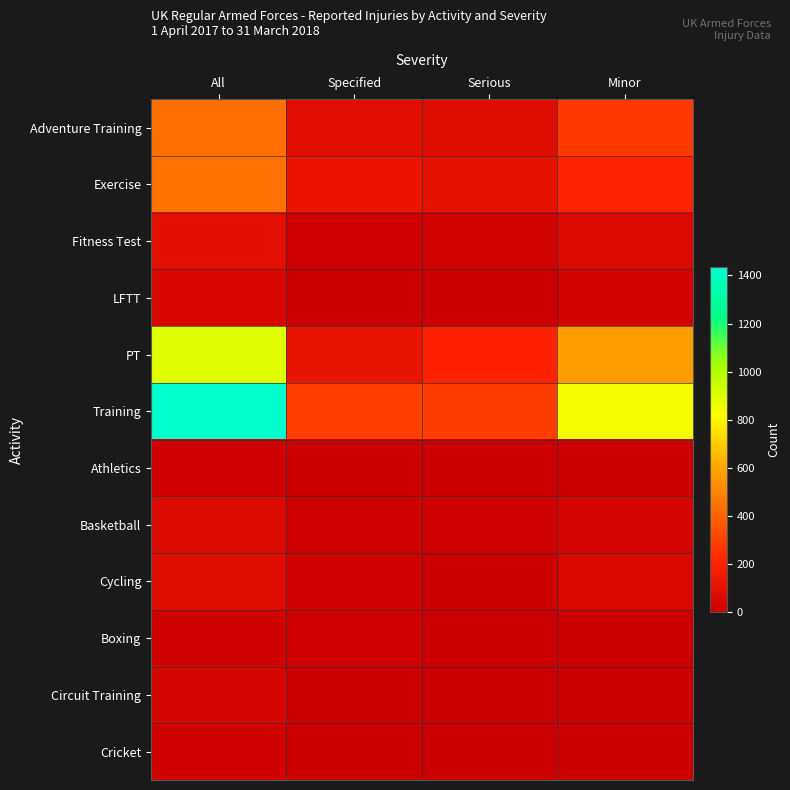

How many data points does each series have?

4